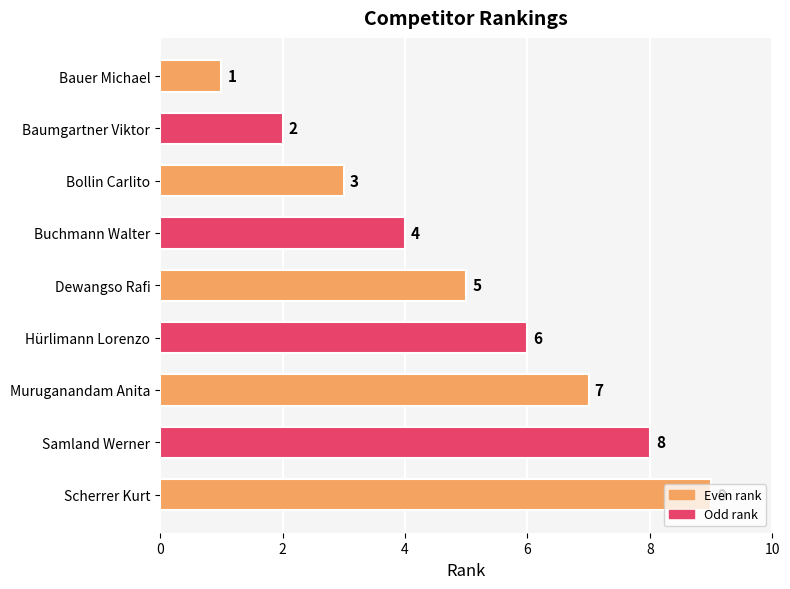

What is the ratio of the value at Bauer Michael to the value at Baumgartner Viktor?

0.5